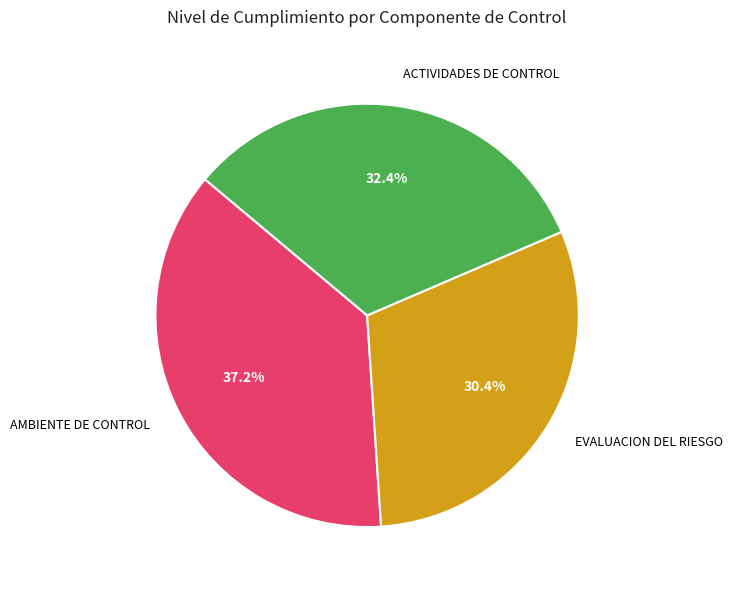

How many slices are in this pie chart?

3